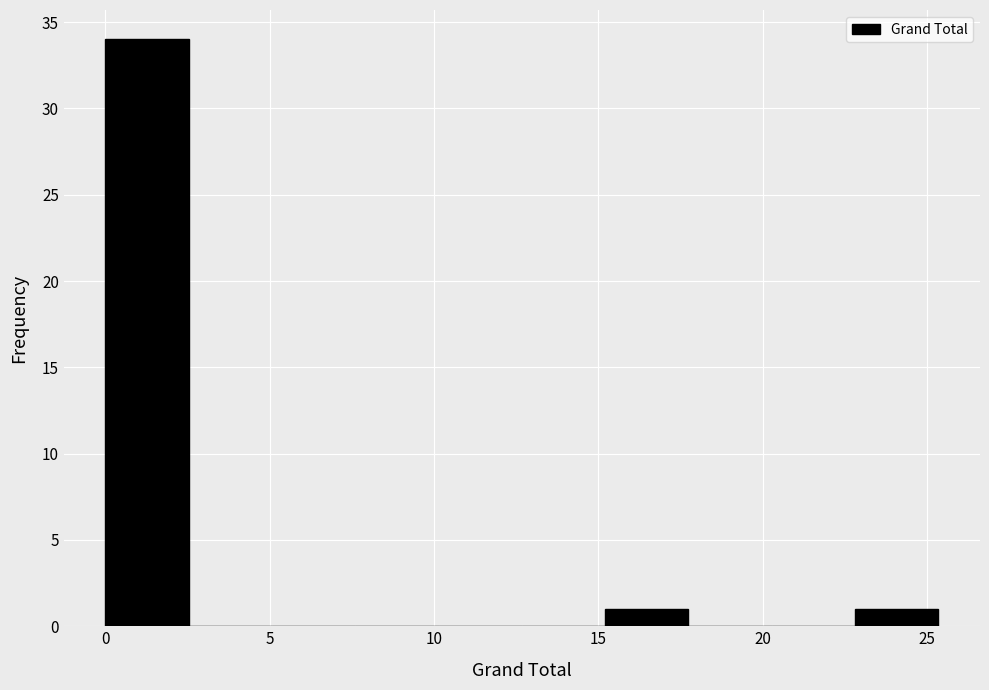

Reading left to right, transcribe this chart: for each bar, give the range it covers on the x-axis and its height. Neither the bar edges nor the heights are printed on the chart, so give them approximately, as read against the axes.

0.0 to 2.5: 34
2.5 to 5.0: 0
5.0 to 7.5: 0
7.5 to 10.0: 0
10.0 to 12.5: 0
12.5 to 15.0: 0
15.0 to 17.5: 1
17.5 to 20.5: 0
20.5 to 23.0: 0
23.0 to 25.5: 1